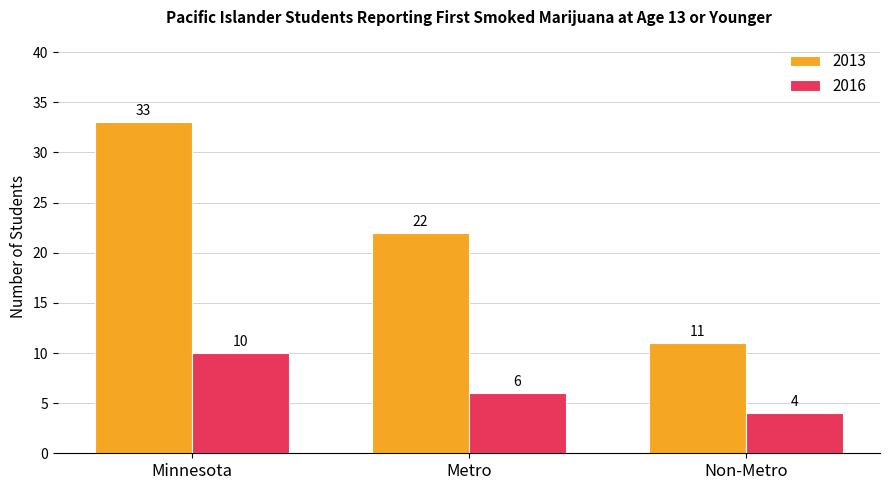

What is the maximum value shown in the chart?

33